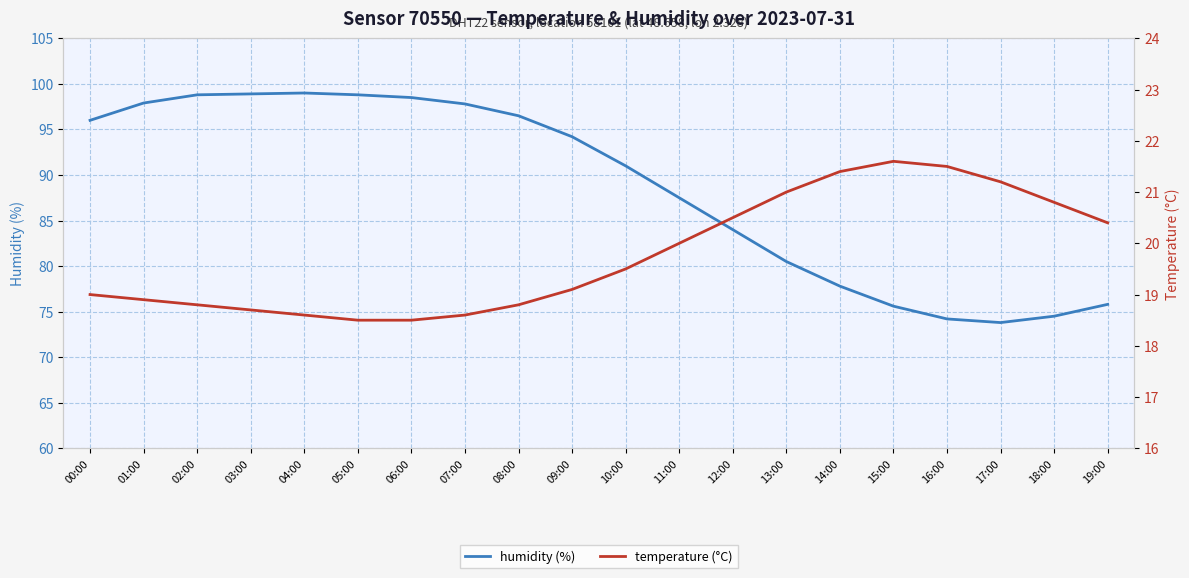

At which label does temperature reach its peak?

15:00